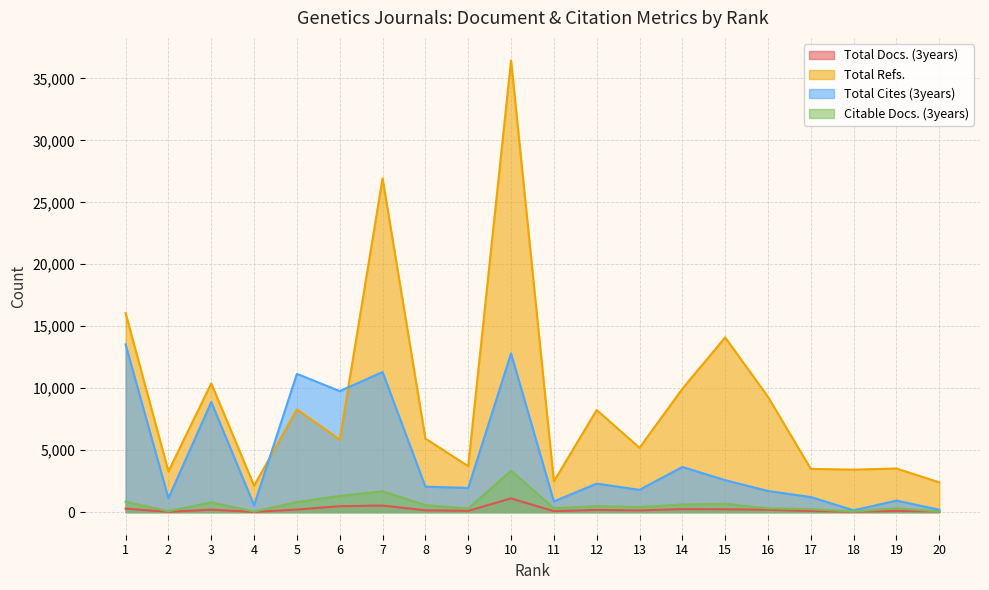

How many data points in Total Cites (3years) are above 2057?

9